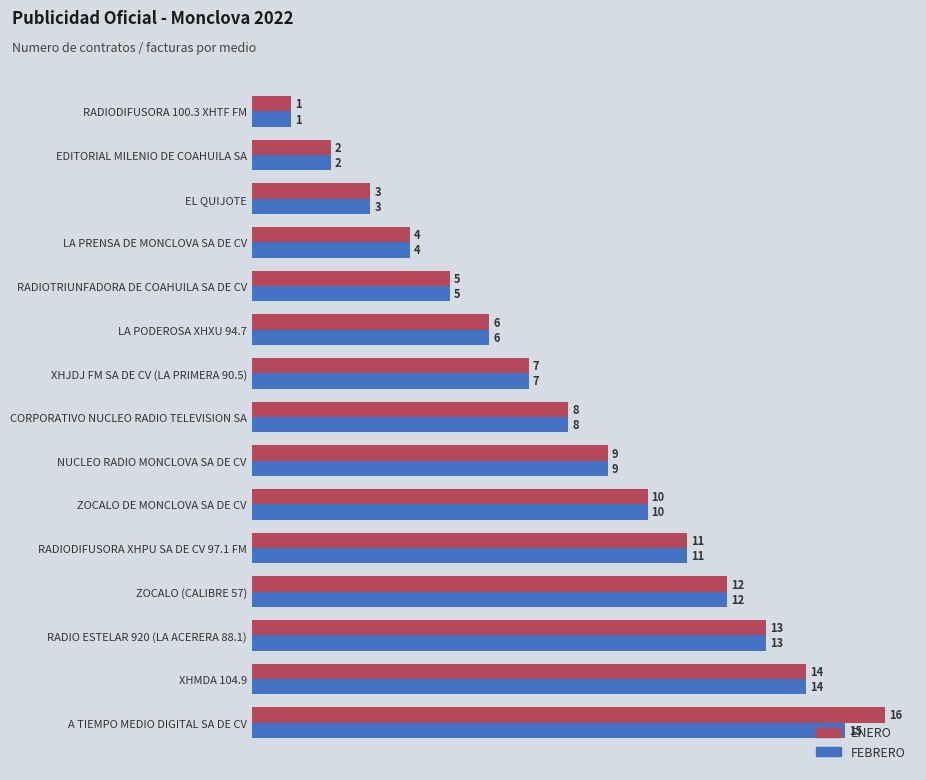

Which series has the largest total across all categories?

ENERO